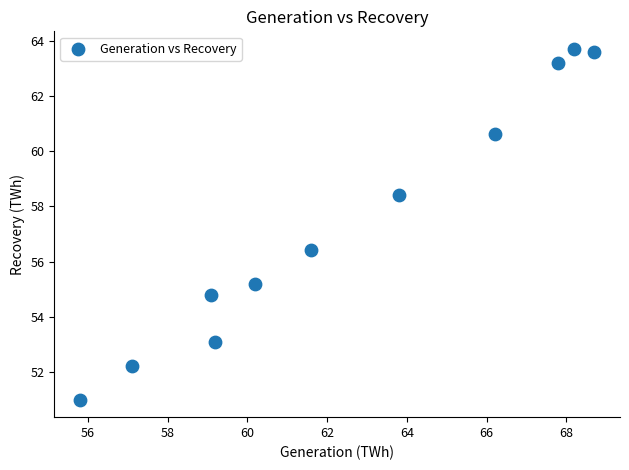

What is the range of Y values (max minus min)?

12.7